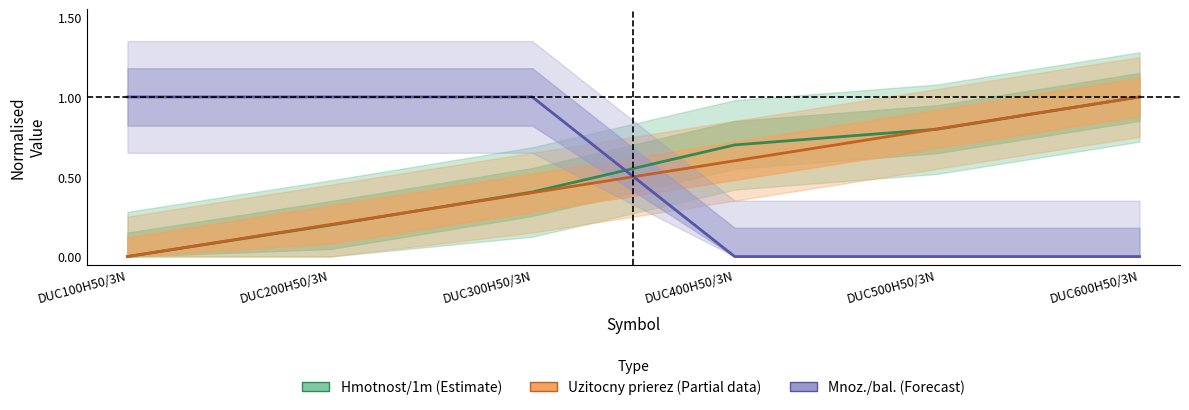

Between DUC300H50/3N and DUC600H50/3N, which series saw the biggest shift?

Mnoz./bal.